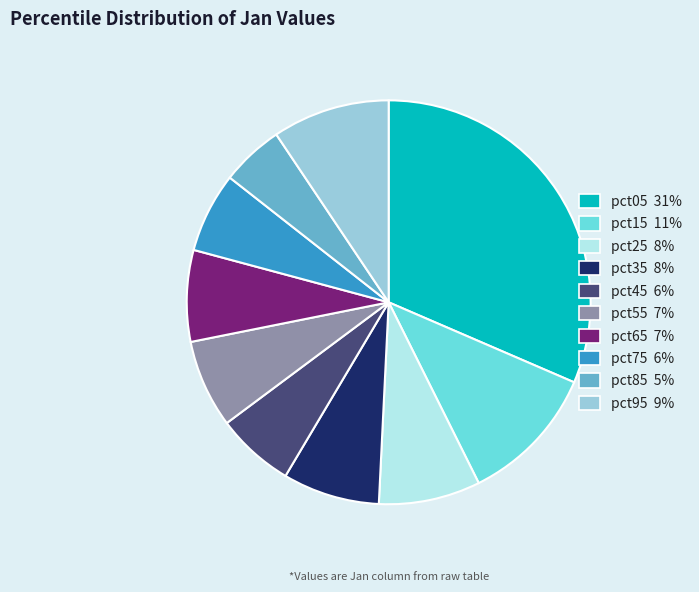

Do pct15 11% and pct75 6% together represent more than half of the pie?

No